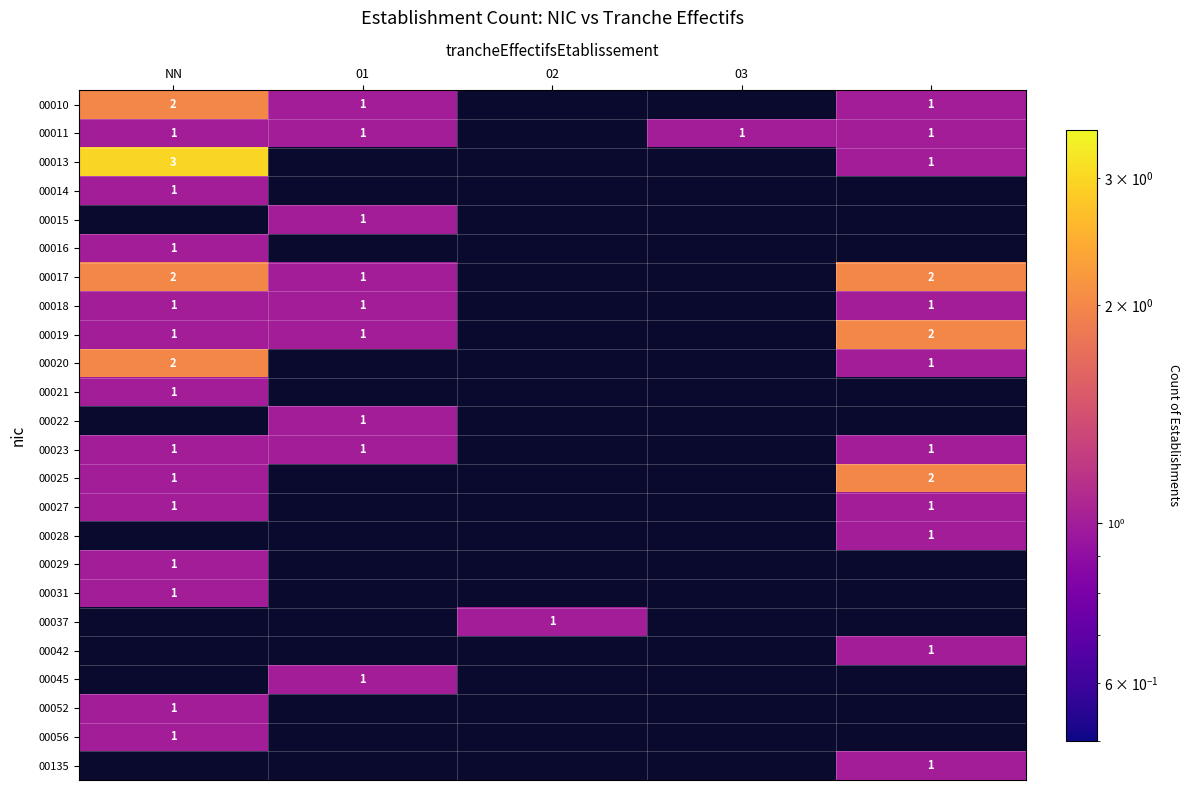

The value of 00056 at NN is 2. True or false?

False